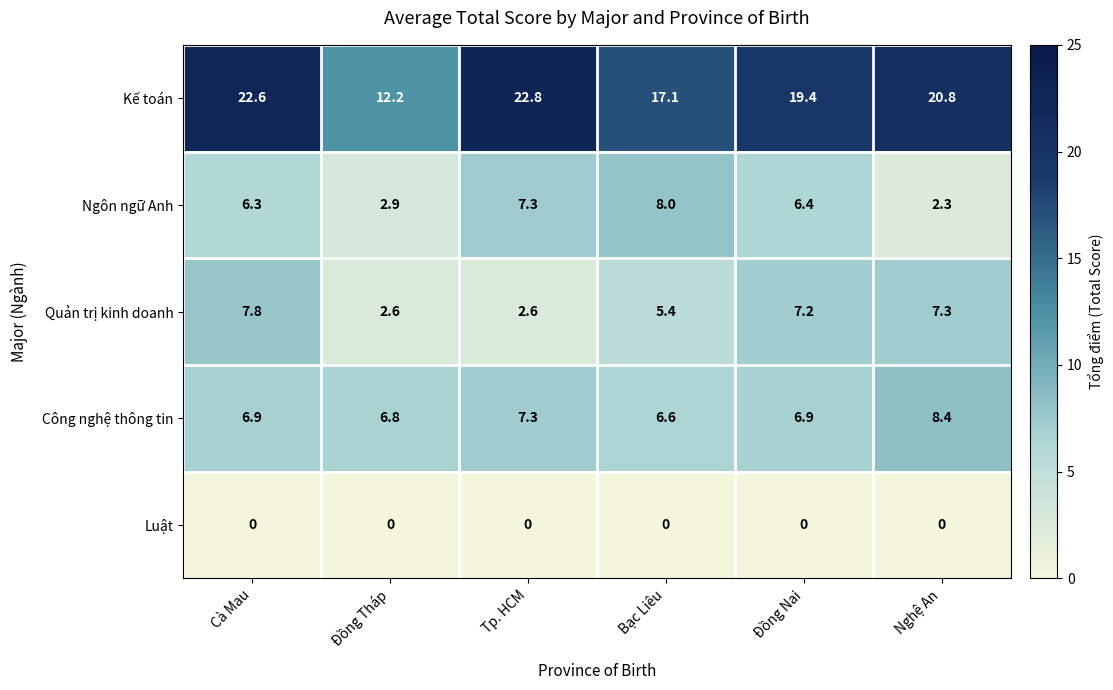

At how many categories does at least one series exceed 22?

2